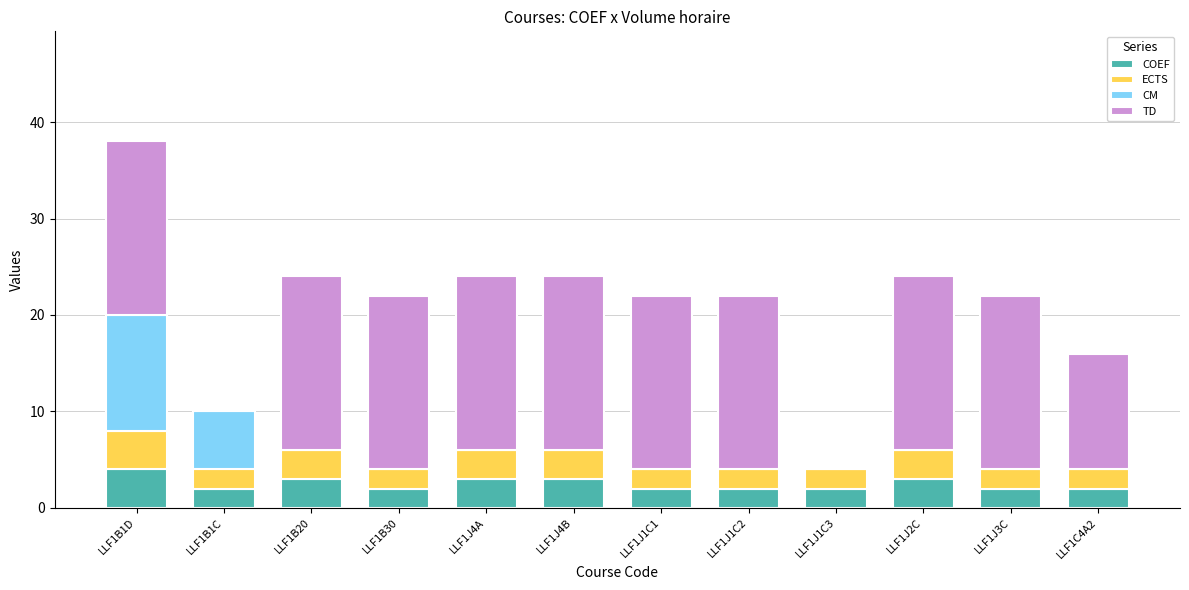

What is the total value across all series at LLF1J1C1?

22